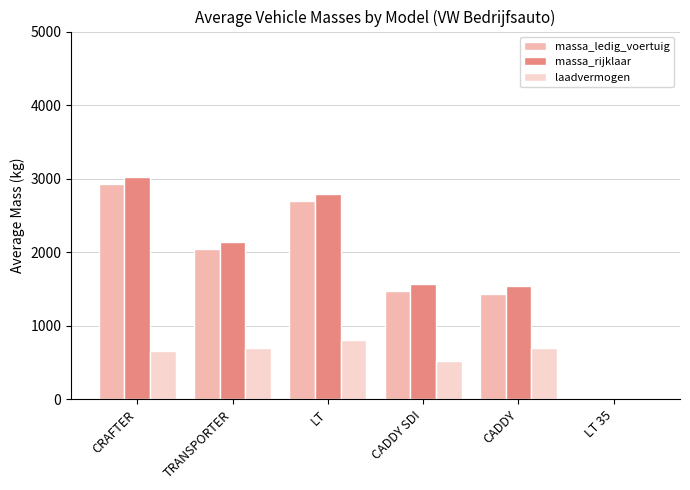

What is the sum of the massa_rijklaar values at CRAFTER and LT?

5820.2